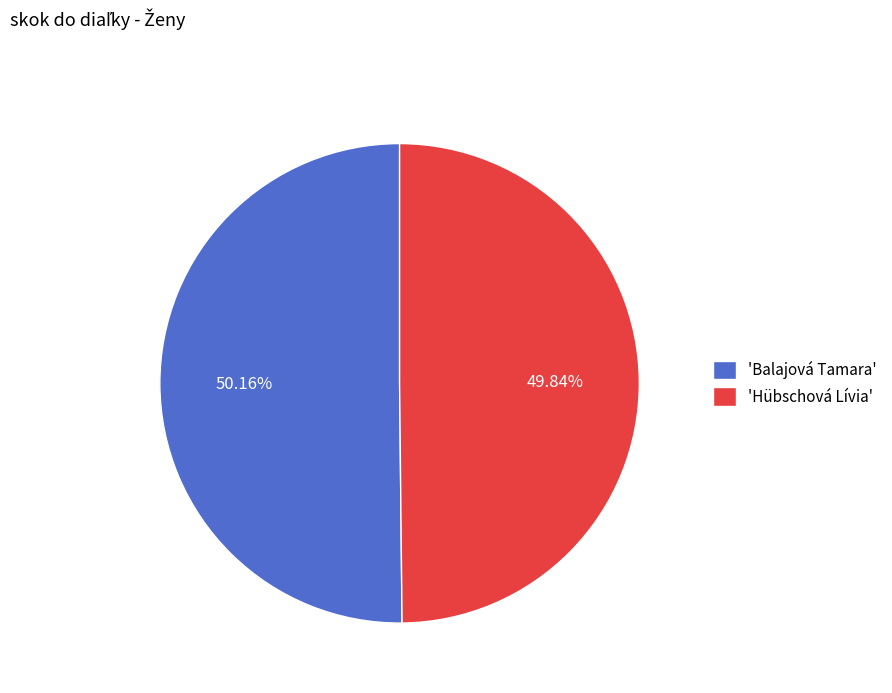

How many segments does this pie chart have?

2